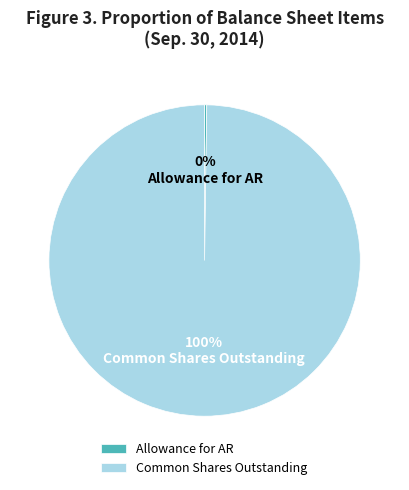

To the nearest percent, what percentage of the pie is Common Shares Outstanding?

100%